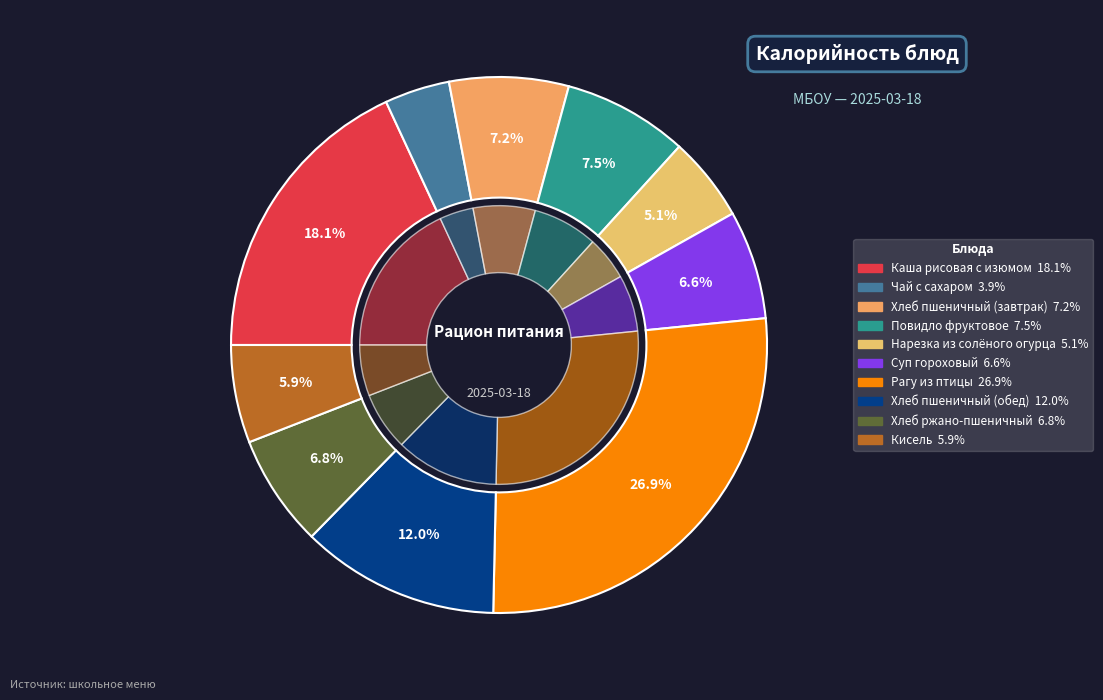

To the nearest percent, what is the average slice percentage?

10%